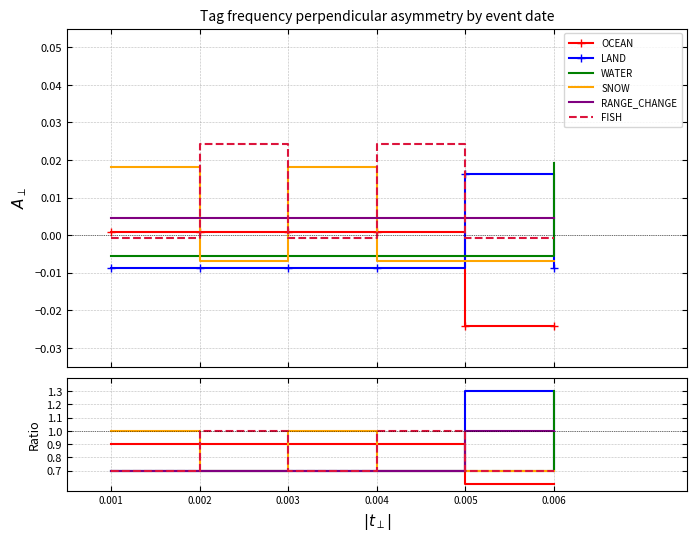

Reading left to right, transcribe all the data shown in this chart.

OCEAN: 0.001=0.9	0.002=0.9	0.003=0.9	0.004=0.9	0.005=0.6	0.006=0.6
LAND: 0.001=0.7	0.002=0.7	0.003=0.7	0.004=0.7	0.005=1.3	0.006=0.7
WATER: 0.001=0.7	0.002=0.7	0.003=0.7	0.004=0.7	0.005=0.7	0.006=1.3
SNOW: 0.001=1.0	0.002=0.7	0.003=1.0	0.004=0.7	0.005=0.7	0.006=0.7
RANGE_CHANGE: 0.001=0.7	0.002=0.7	0.003=0.7	0.004=0.7	0.005=1.0	0.006=1.0
FISH: 0.001=0.7	0.002=1.0	0.003=0.7	0.004=1.0	0.005=0.7	0.006=0.7